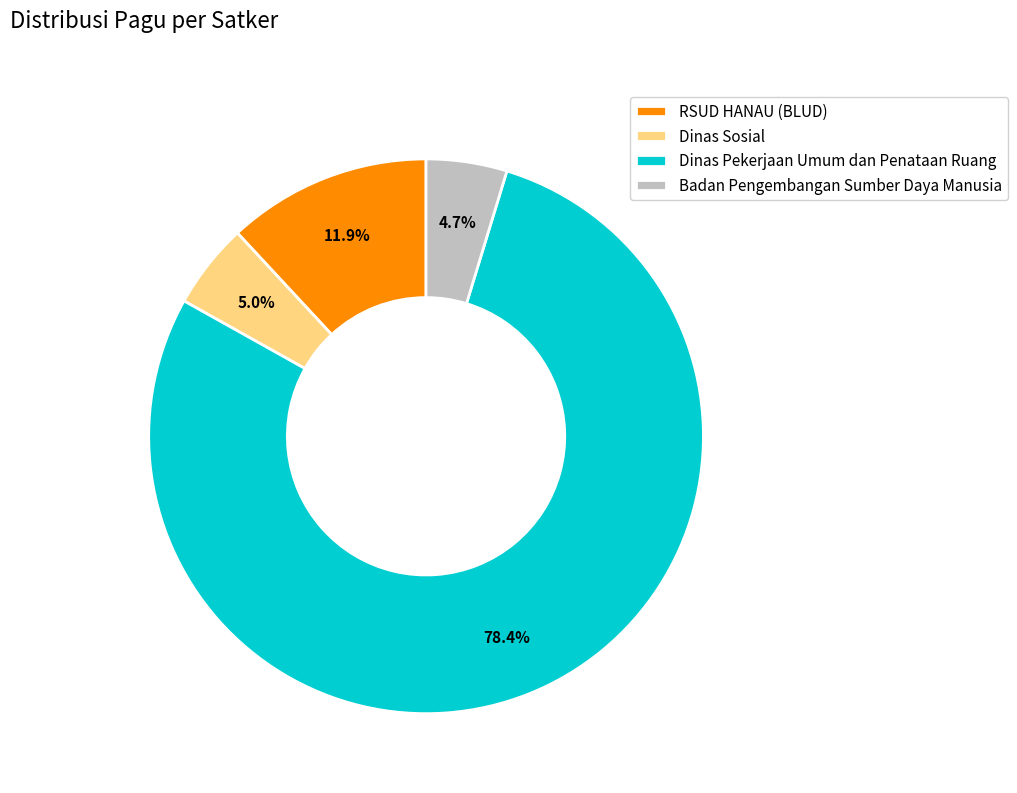

To the nearest percent, what is the difference between the largest and smallest slice percentages?

74%